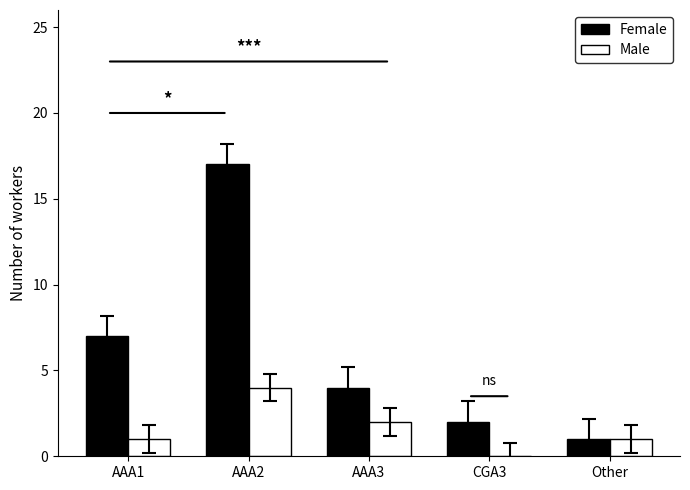

True or false: Male has a value of 0 at CGA3.

True